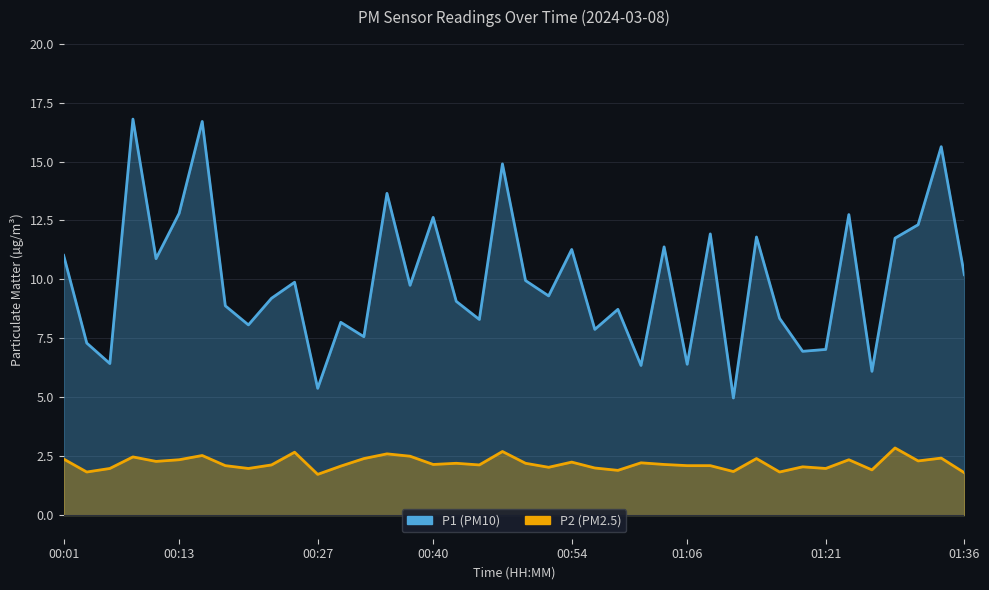

What is the sum of all P1 values?

398.4